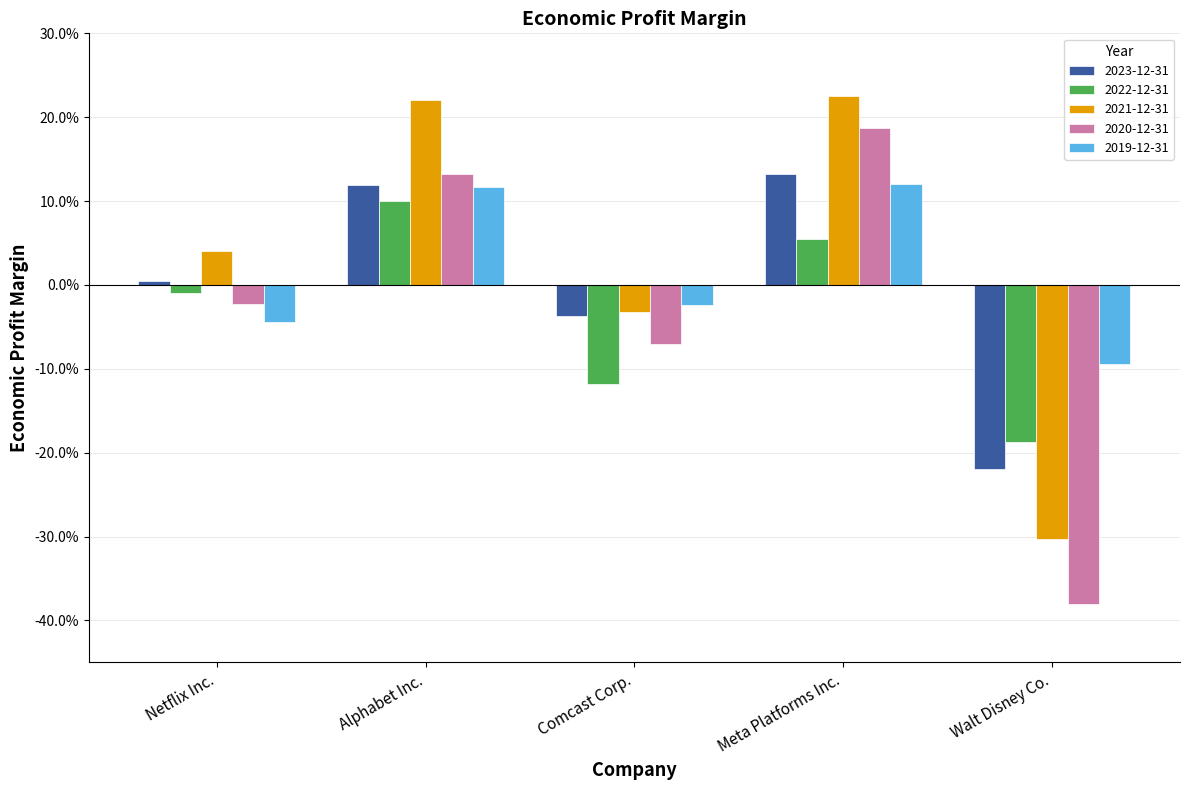

What are all the series names shown in the legend?

2023-12-31, 2022-12-31, 2021-12-31, 2020-12-31, 2019-12-31